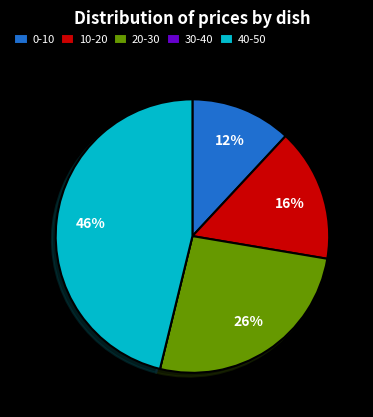

True or false: 20-30 accounts for 26% of the total.

True